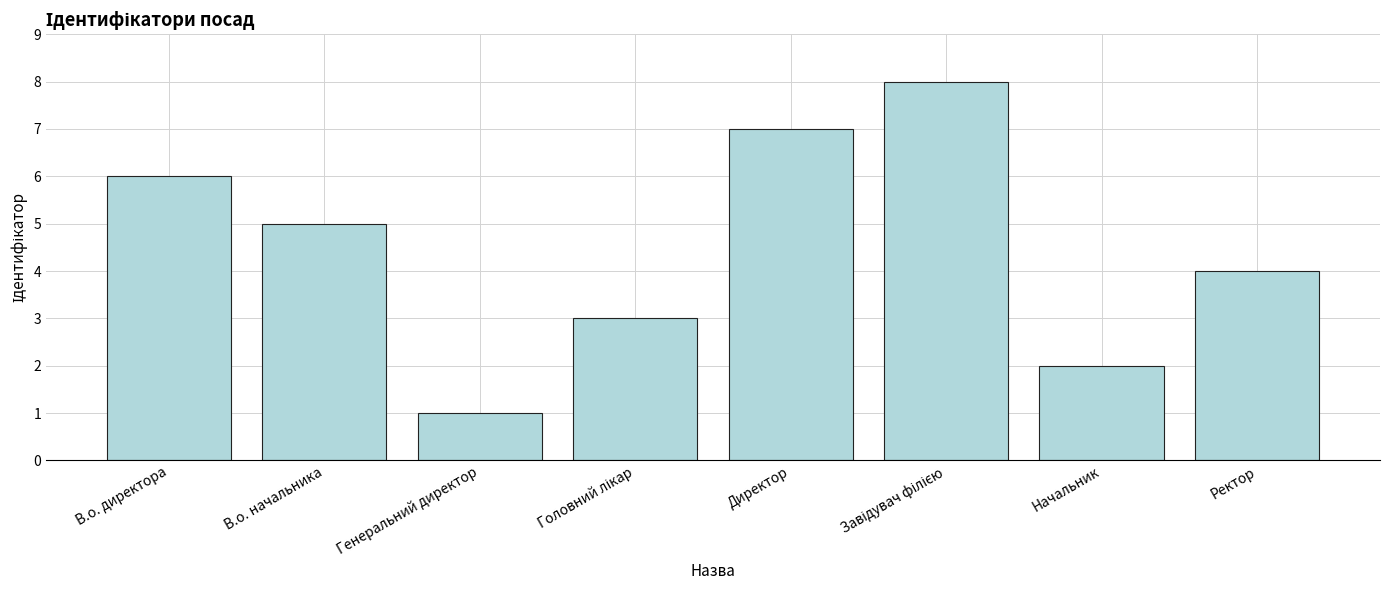

What is the sum of the values at Директор and Ректор?

11